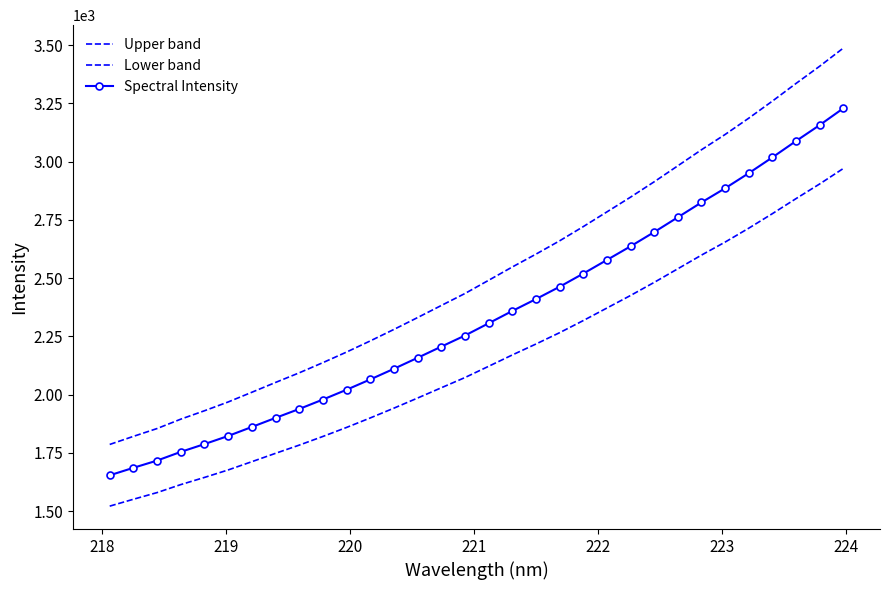

How many values in the Upper band series exceed 2490?

16